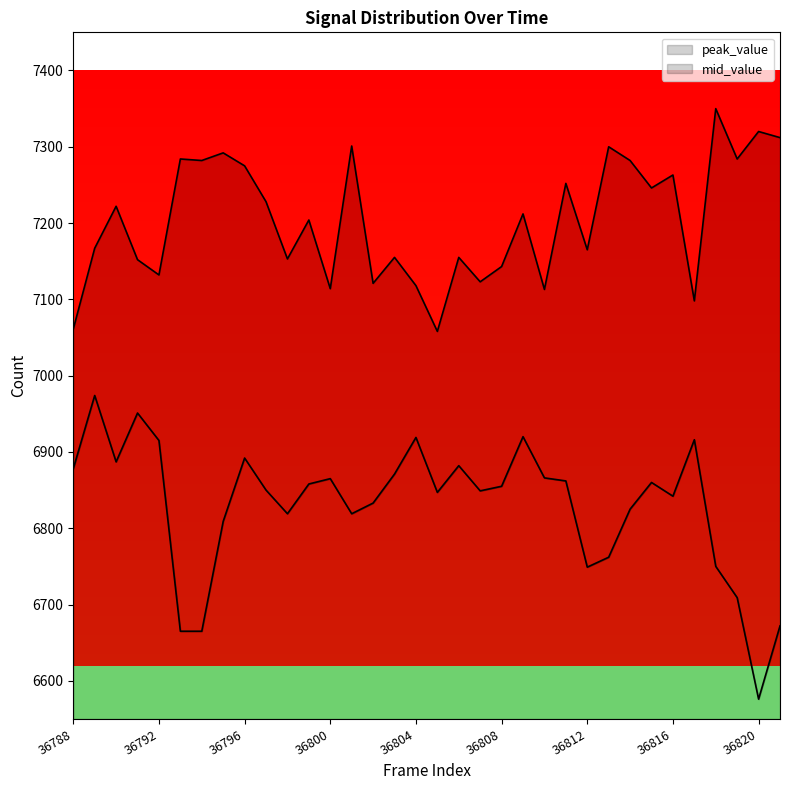

Is it true that peak_value equals 12567 at 36798?

False